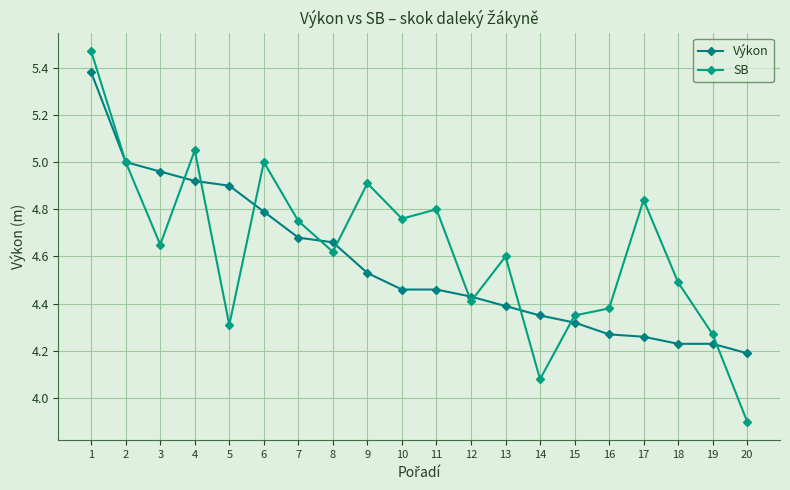

Between 1 and 10, which series saw the biggest shift?

Výkon